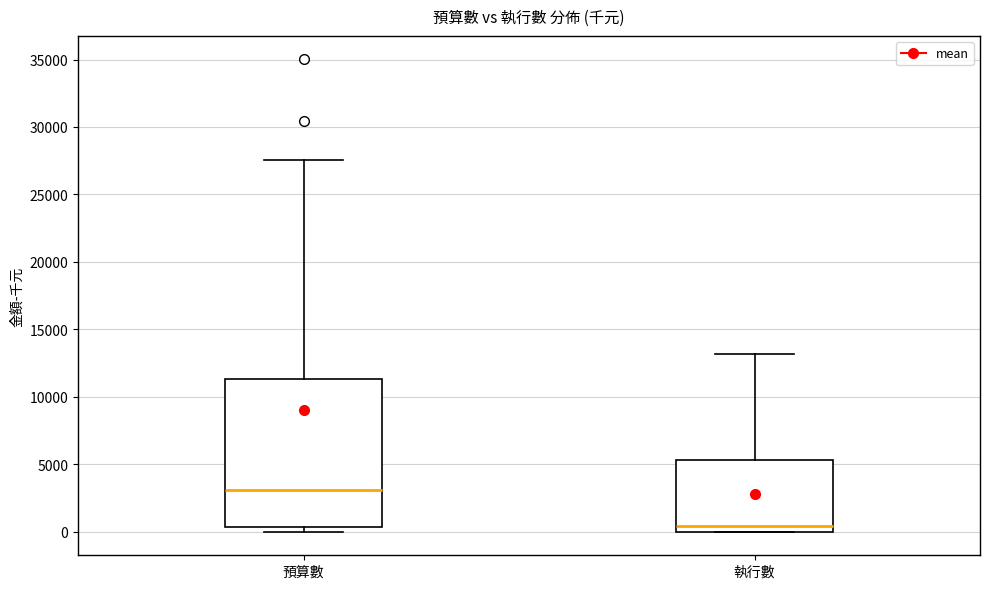

Reading left to right, transcribe this box plot: for each box, give where its median line is, the range the box spans, and where its two whiskers end, as read against the y-axis. The values are not printed on the chart, so give them approximately, as read against the axis.

預算數: median 3000, box 500 to 11500, whiskers 0 to 27500
執行數: median 500, box 0 to 5500, whiskers 0 to 13000